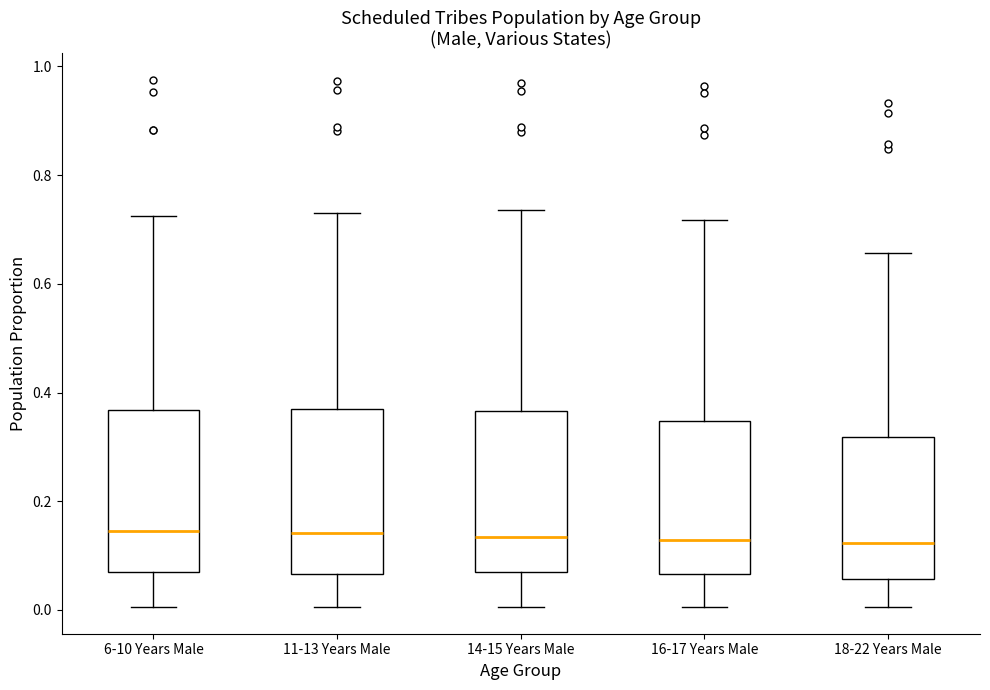

Reading left to right, read every box against the y-axis: the position of its median line, the range the box covers, and the ends of its whiskers. The values are not printed on the chart, so give them approximately, as read against the axis.

6-10 Years Male: median 0.14, box 0.08 to 0.36, whiskers 0.00 to 0.72
11-13 Years Male: median 0.14, box 0.06 to 0.36, whiskers 0.00 to 0.74
14-15 Years Male: median 0.14, box 0.06 to 0.36, whiskers 0.00 to 0.74
16-17 Years Male: median 0.12, box 0.06 to 0.34, whiskers 0.00 to 0.72
18-22 Years Male: median 0.12, box 0.06 to 0.32, whiskers 0.00 to 0.66